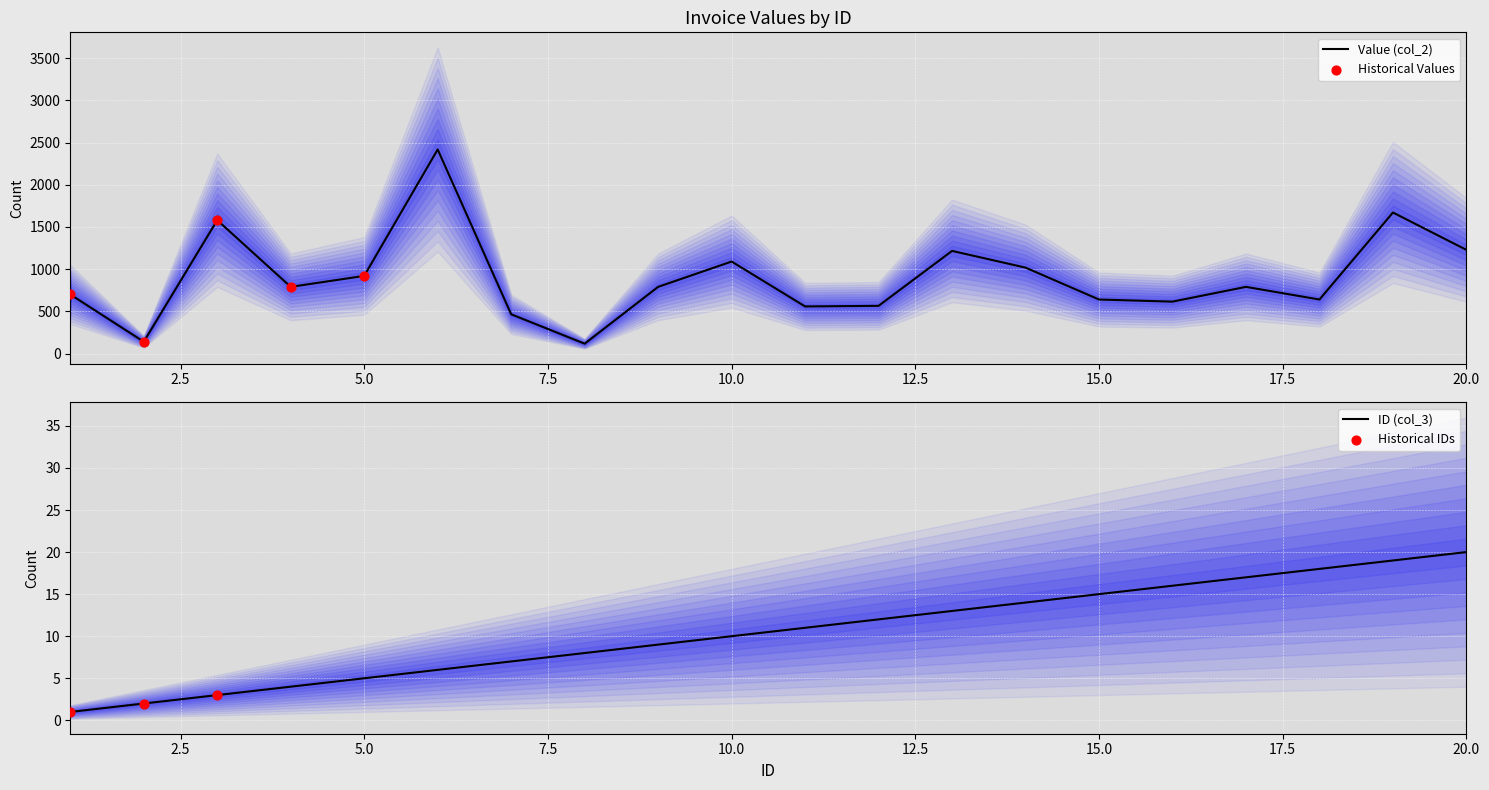

Which series has the largest total across all categories?

Value (col_2)